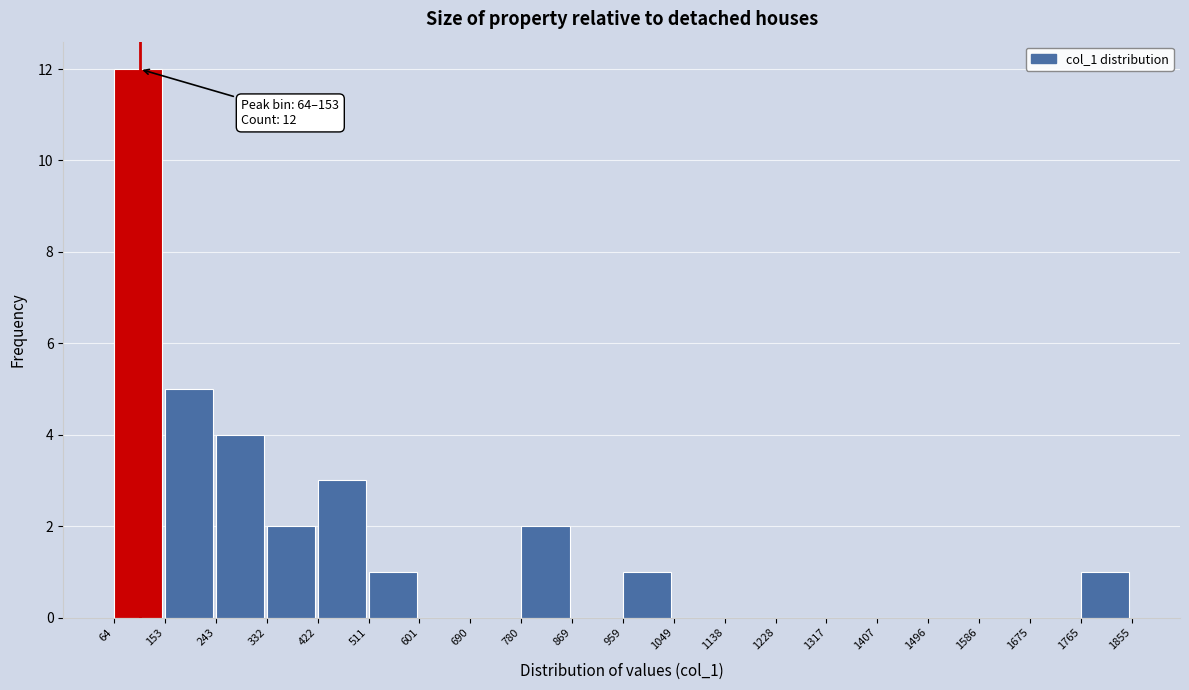

Which range on the x-axis has the tallest bar?

64 to 153